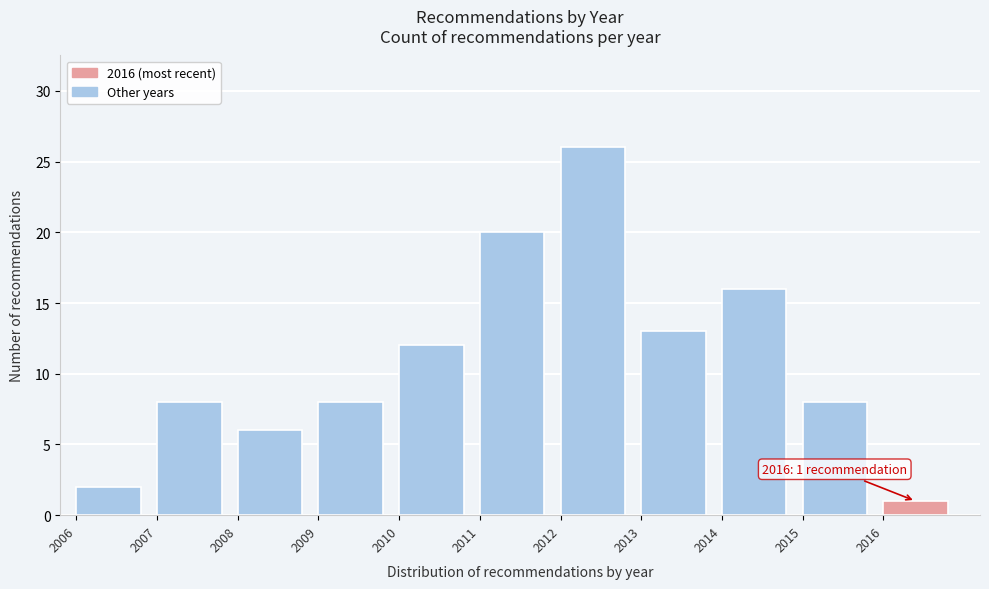

Over which range of the x-axis is the bar tallest?

2012 to 2013